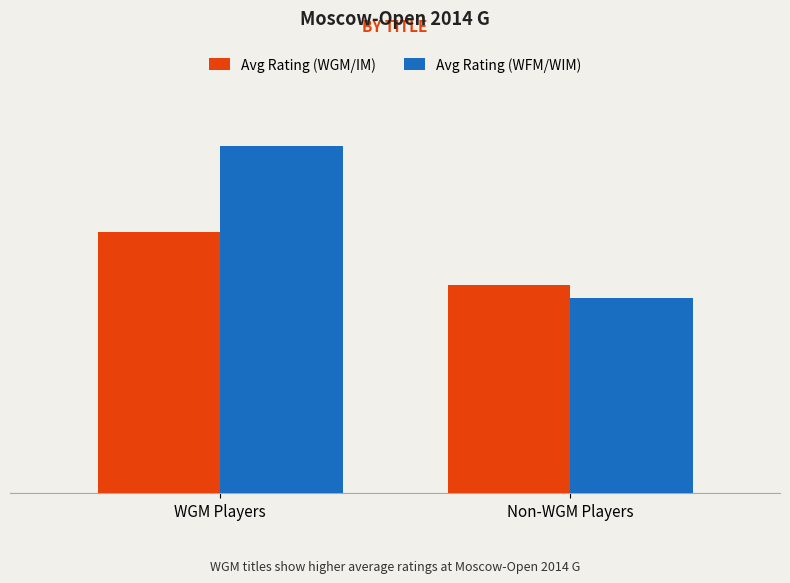

What is the total value across all series at WGM Players?

4769.6